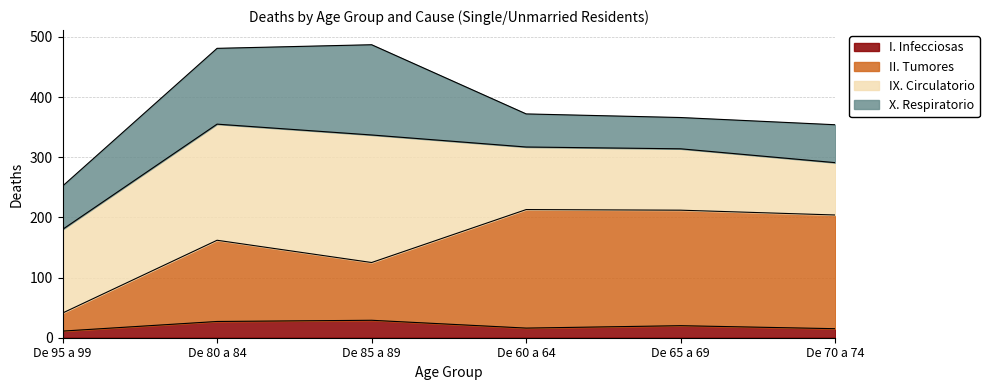

What is the sum of all I. Infecciosas values?

118